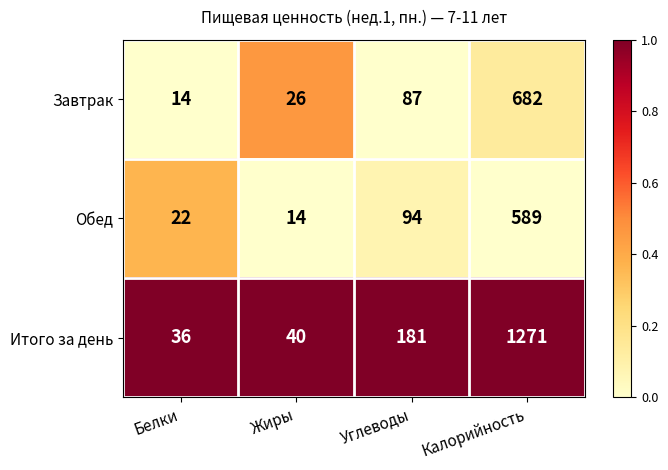

Reading left to right, transcribe all the data shown in this chart.

Завтрак: 14	26	87	682
Обед: 22	14	94	589
Итого за день: 36	40	181	1271